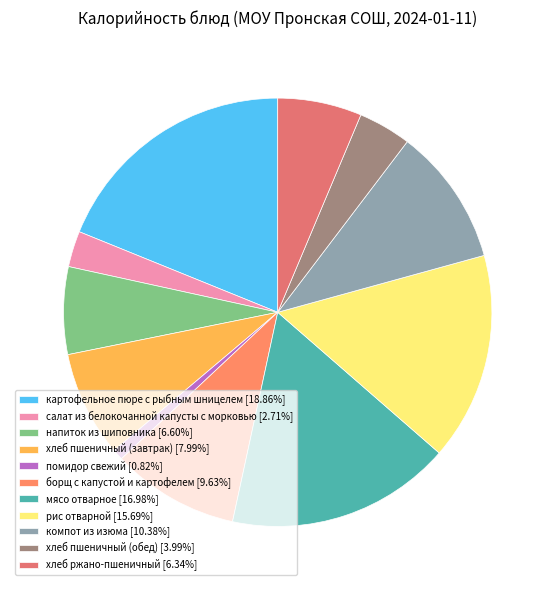

How many slices are in this pie chart?

11